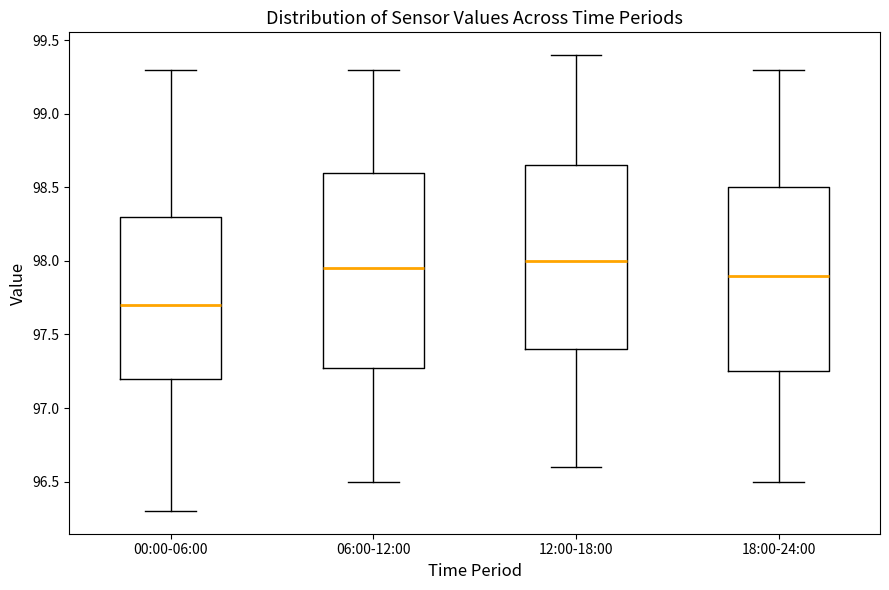

Where does the lower whisker of the box for 18:00-24:00 end on the y-axis? The values are not printed on the chart, so give them approximately, as read against the axis.

96.50